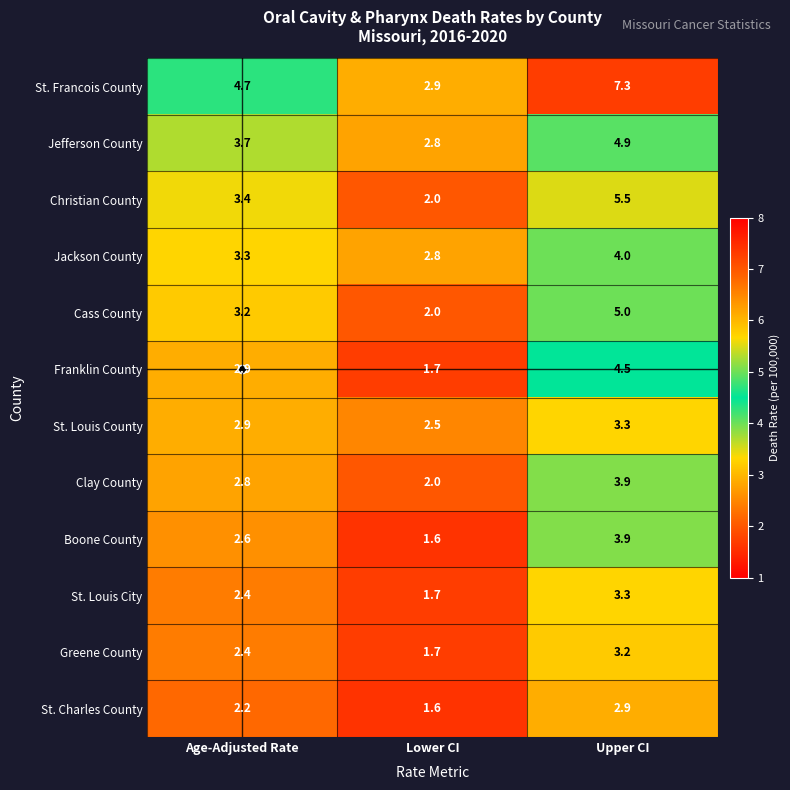

At which category does the chart reach its minimum across all series?

Lower CI